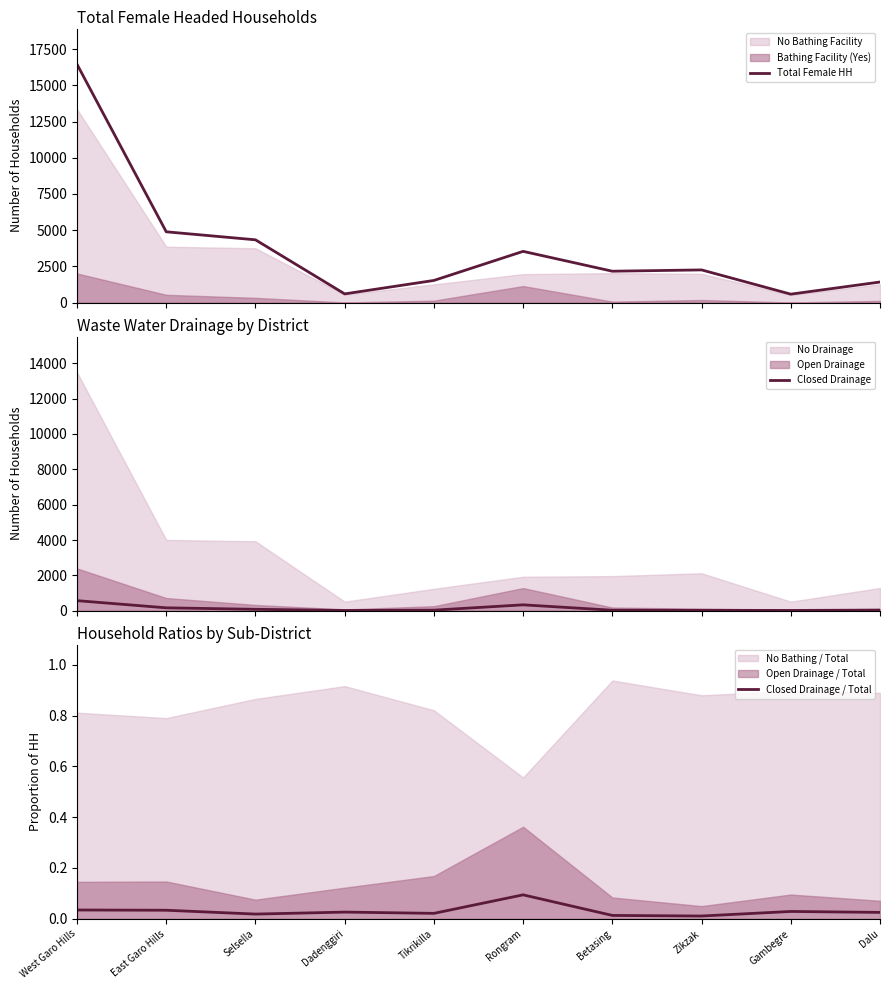

What is the value of the Closed Drainage point at the 10th from the left?

36.0